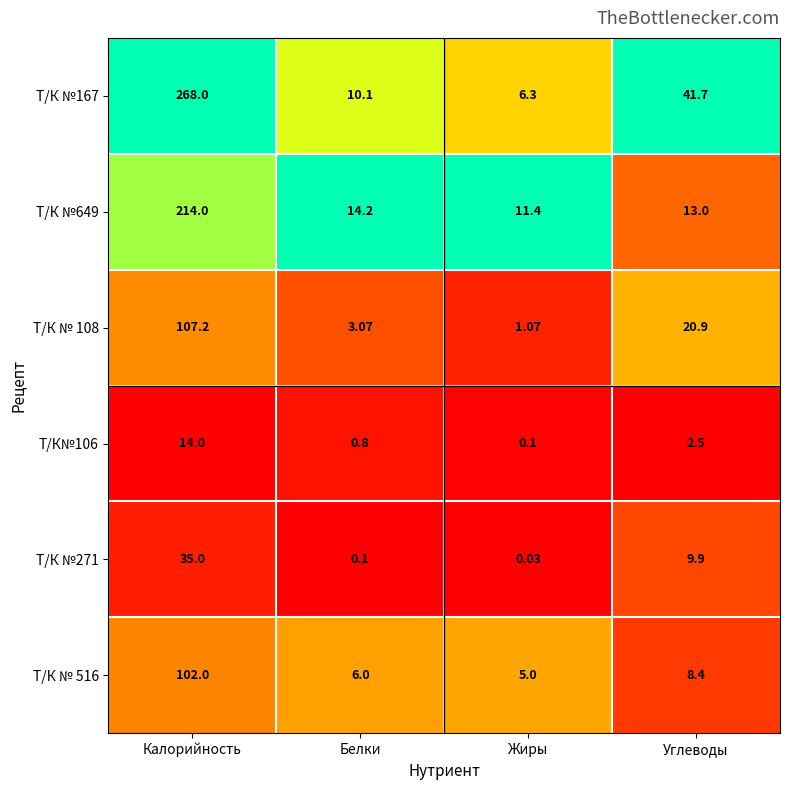

What is the total value across all series at Калорийность?

740.2